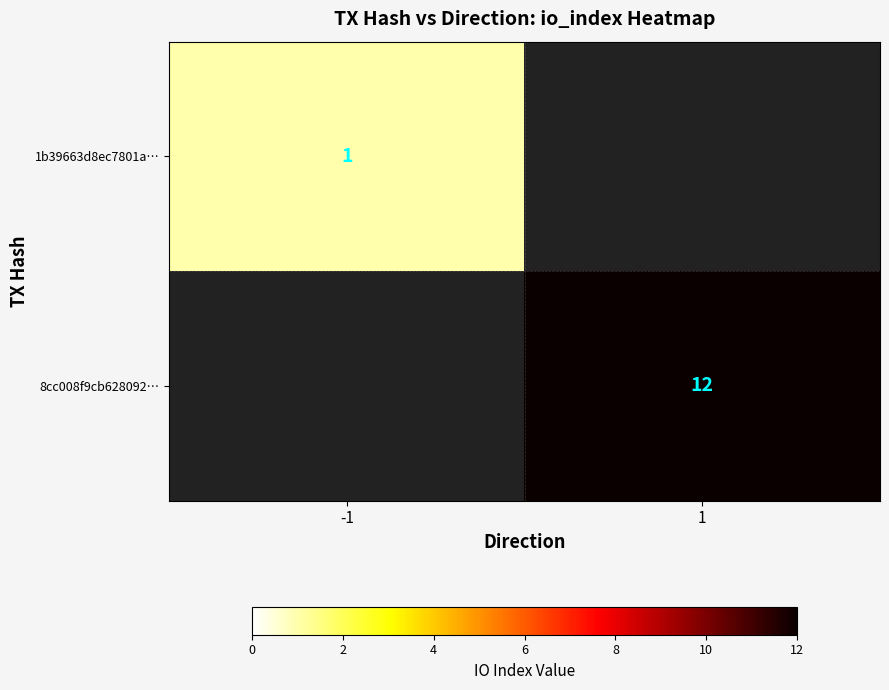

How many distinct data groups are displayed?

2